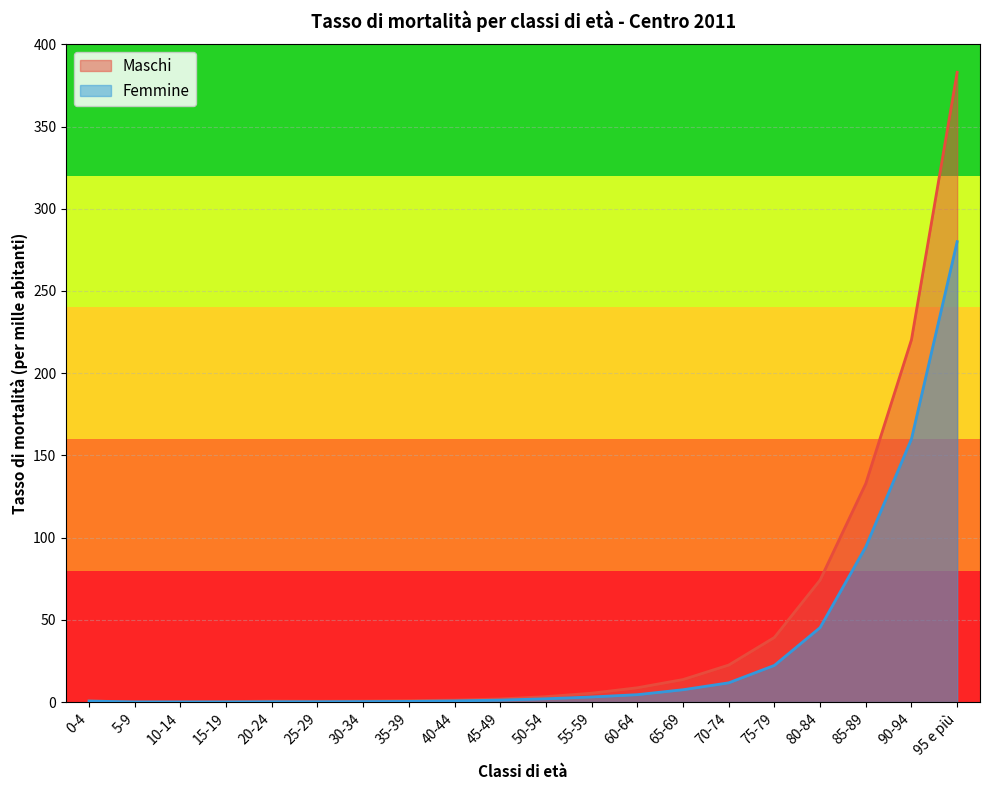

How many lines are shown in the chart?

2